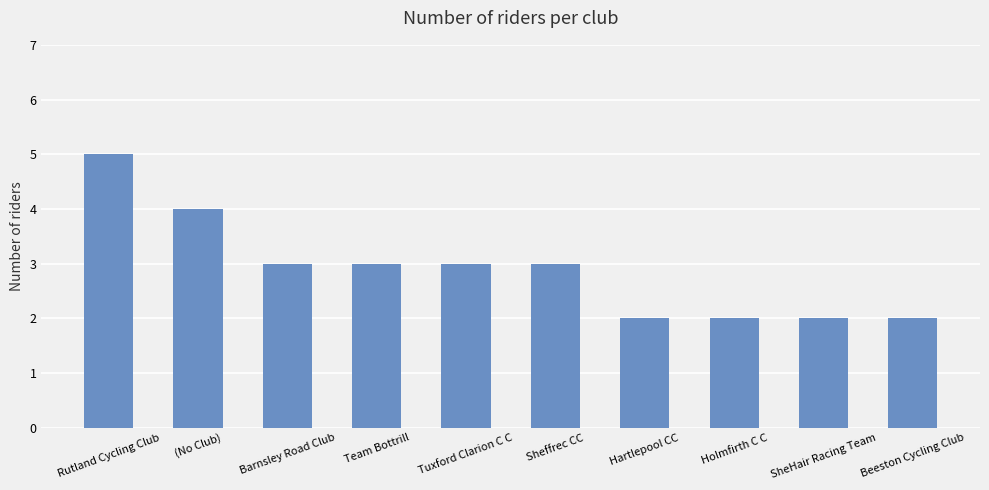

What is the average value?

3